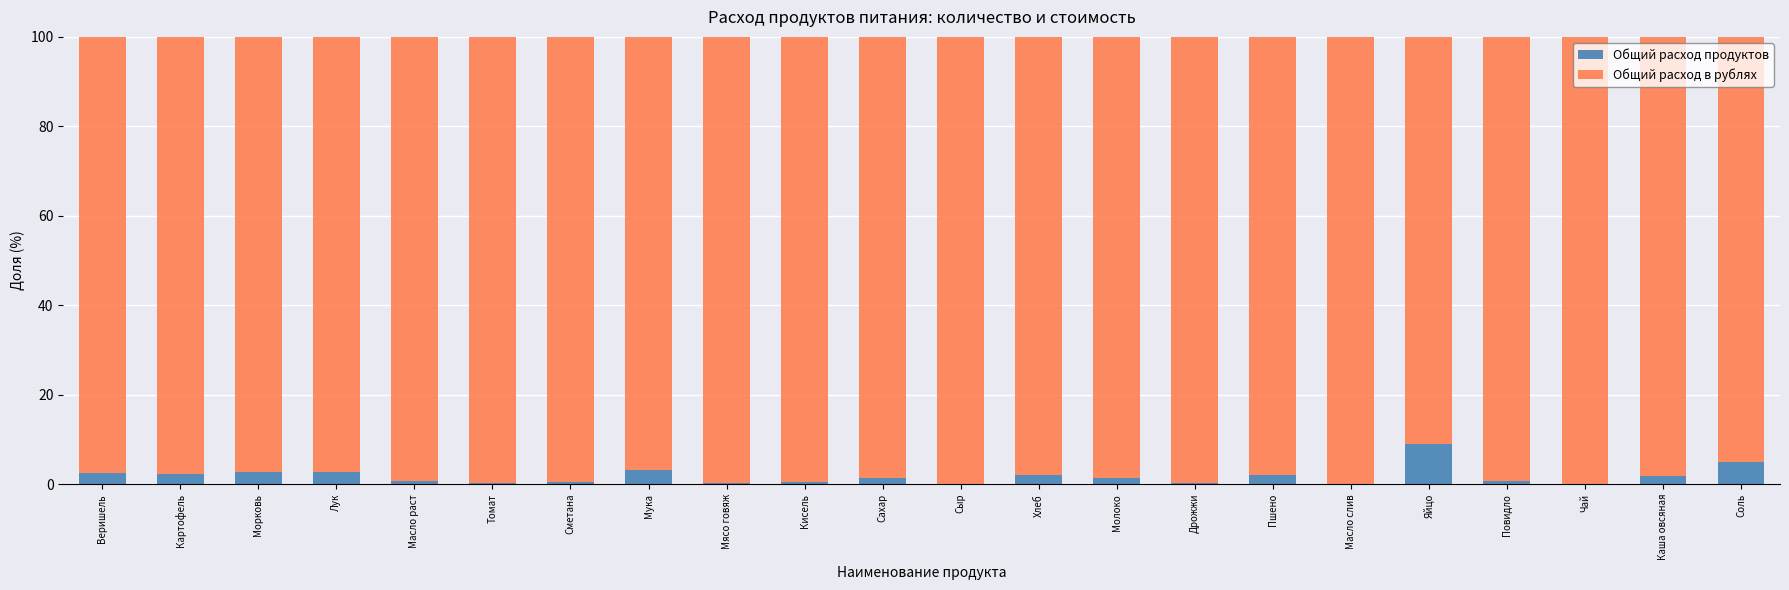

What is the total value across all series at Веришель?

100.0